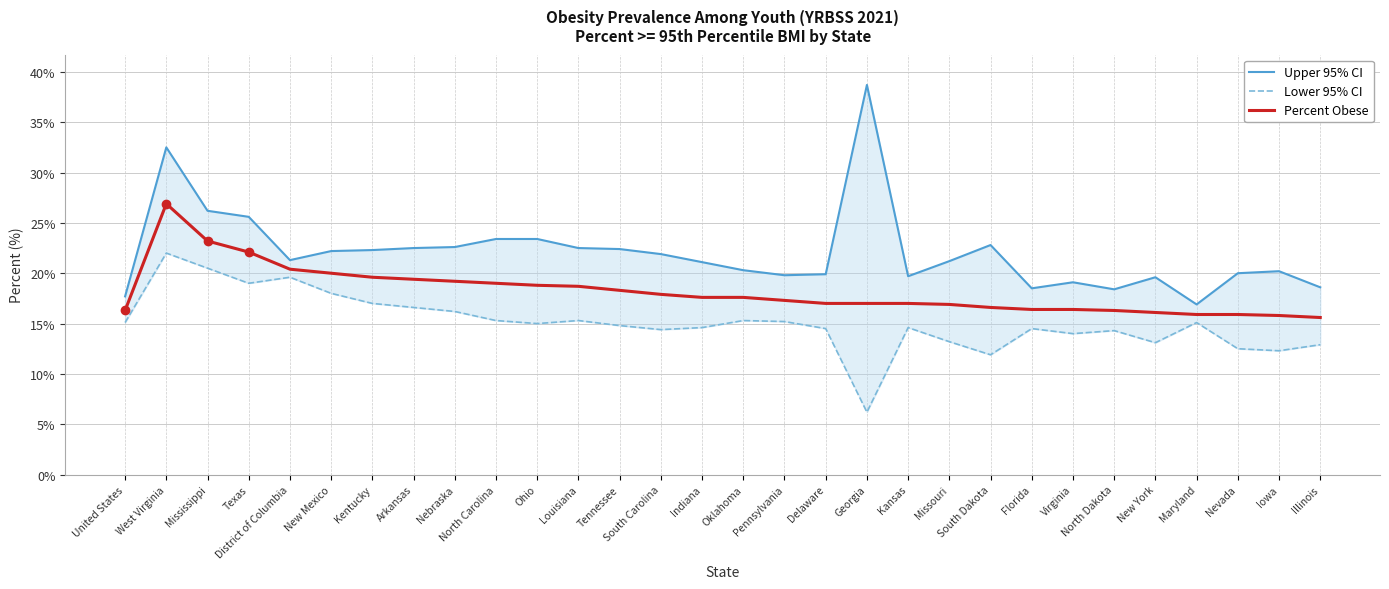

True or false: Percent Obese and Lower 95% CI intersect in this chart.

False